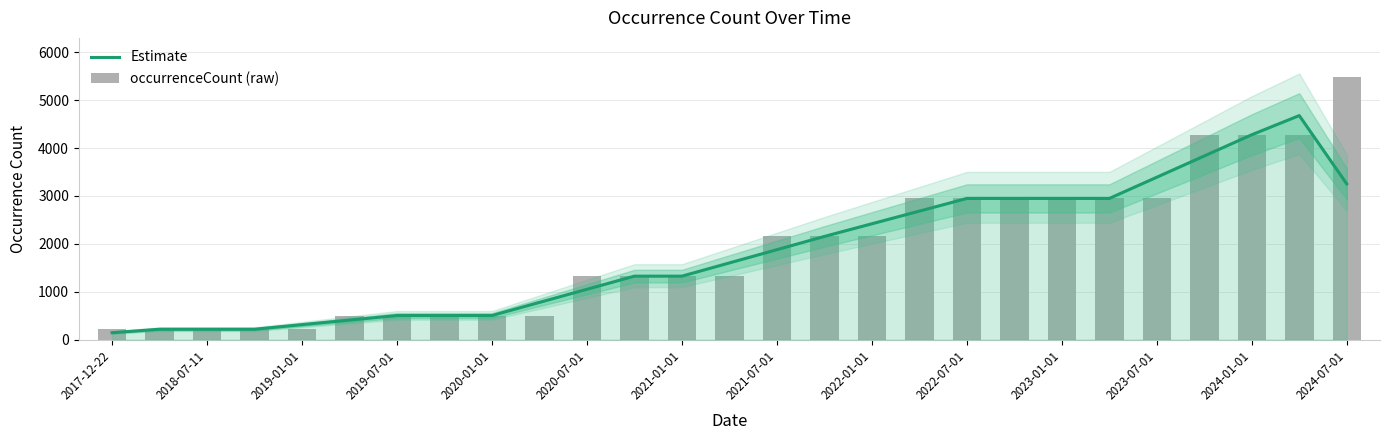

How many values in the occurrenceCount (raw) series exceed 1326?

13